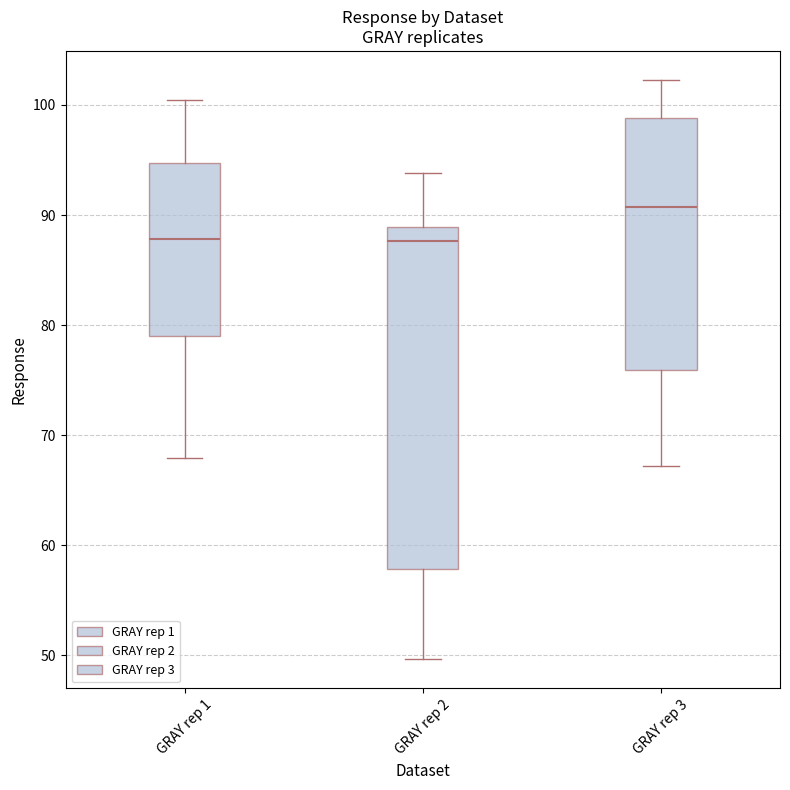

Which box has the highest median line?

GRAY rep 3